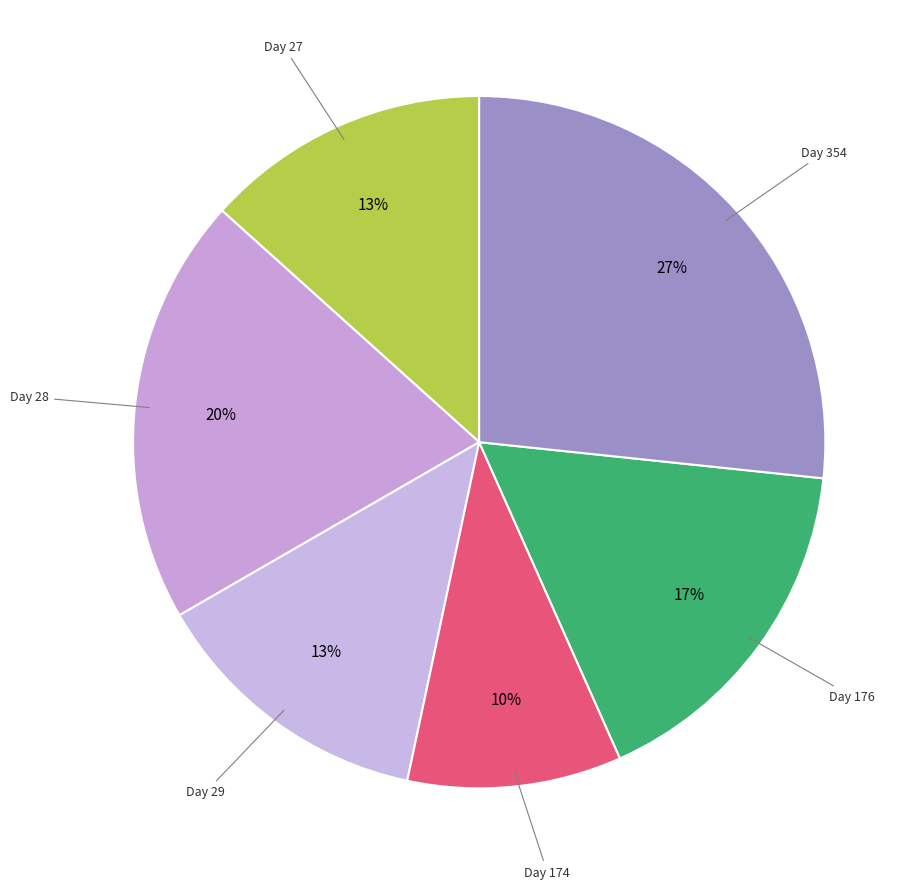

Count the number of slices in the pie.

6